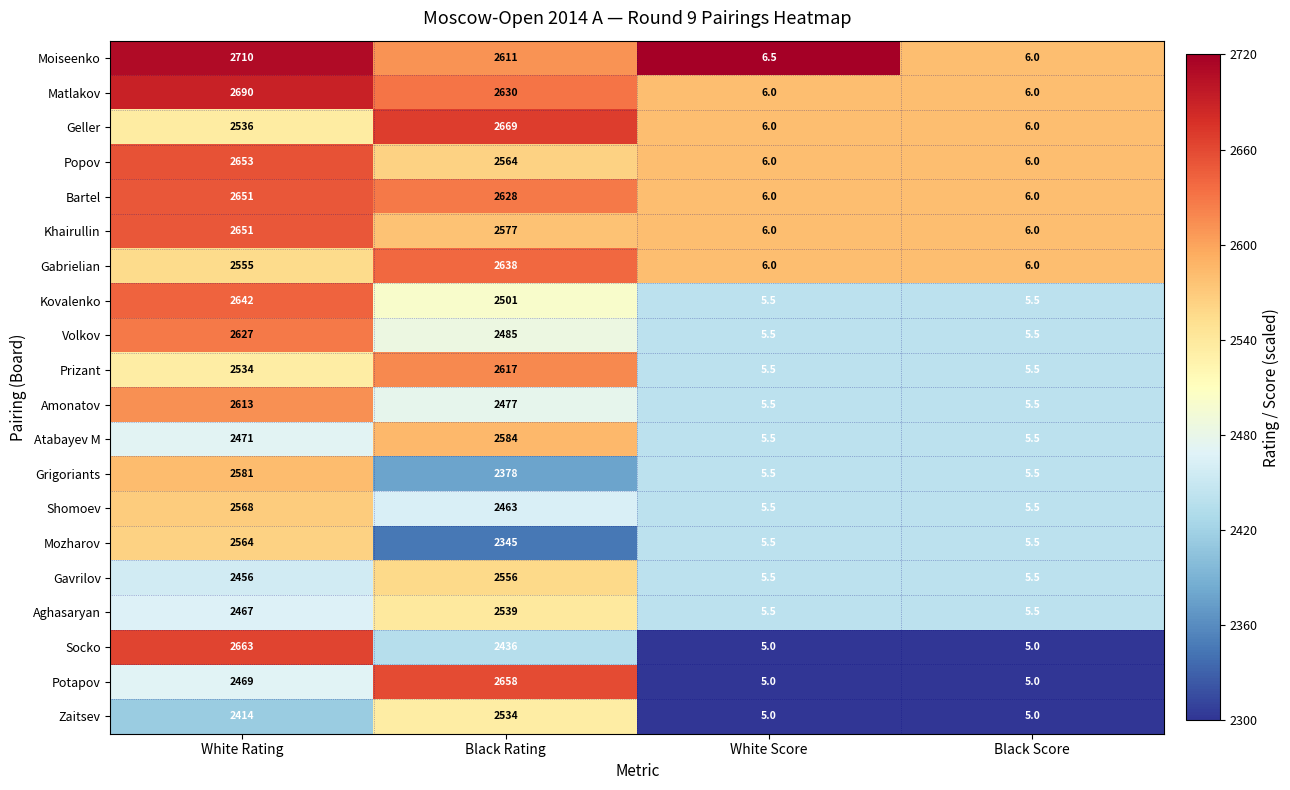

Rank the series at Black Rating from highest to lowest value.

Geller, Potapov, Gabrielian, Matlakov, Bartel, Prizant, Moiseenko, Atabayev M, Khairullin, Popov, Gavrilov, Aghasaryan, Zaitsev, Kovalenko, Volkov, Amonatov, Shomoev, Socko, Grigoriants, Mozharov